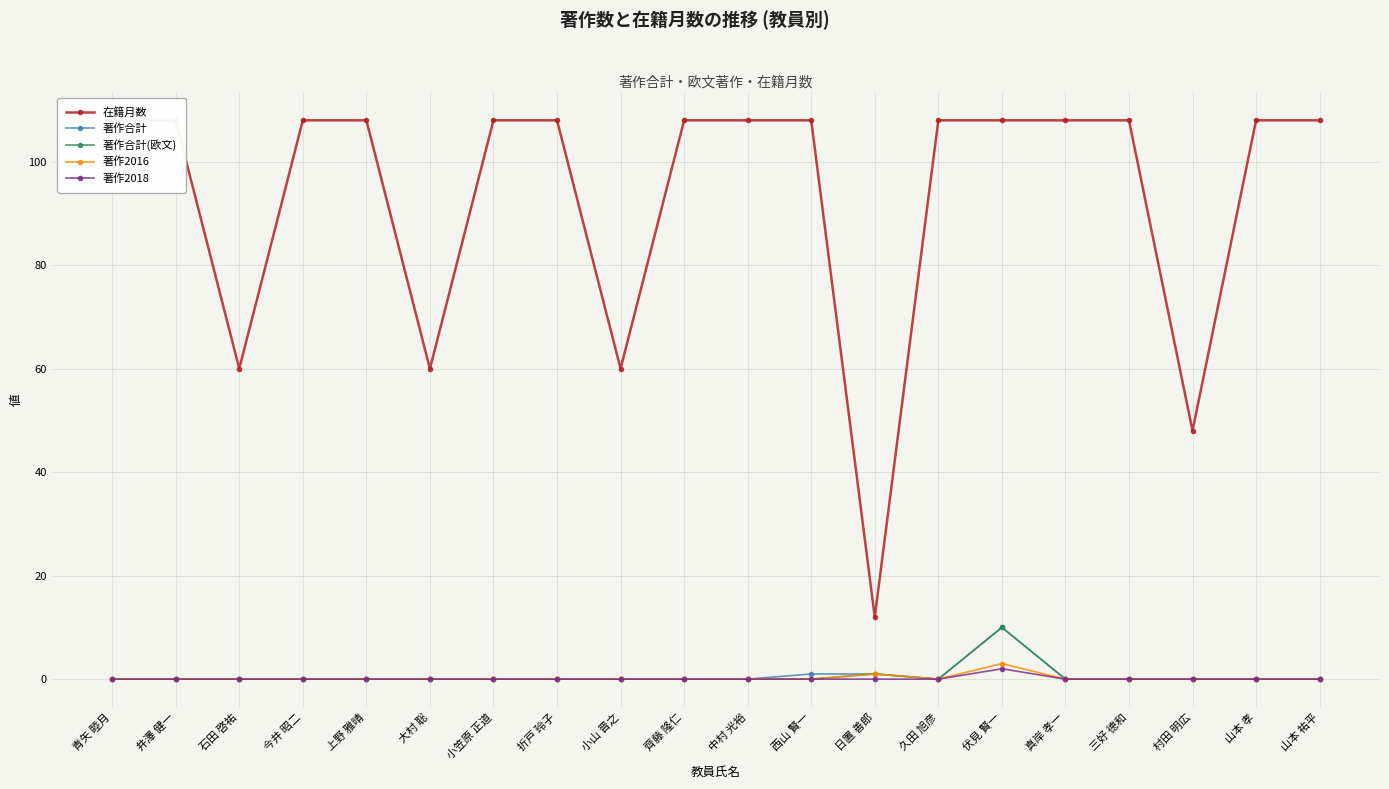

Which series changed the most between 大村 聡 and 中村 光裕?

在籍月数